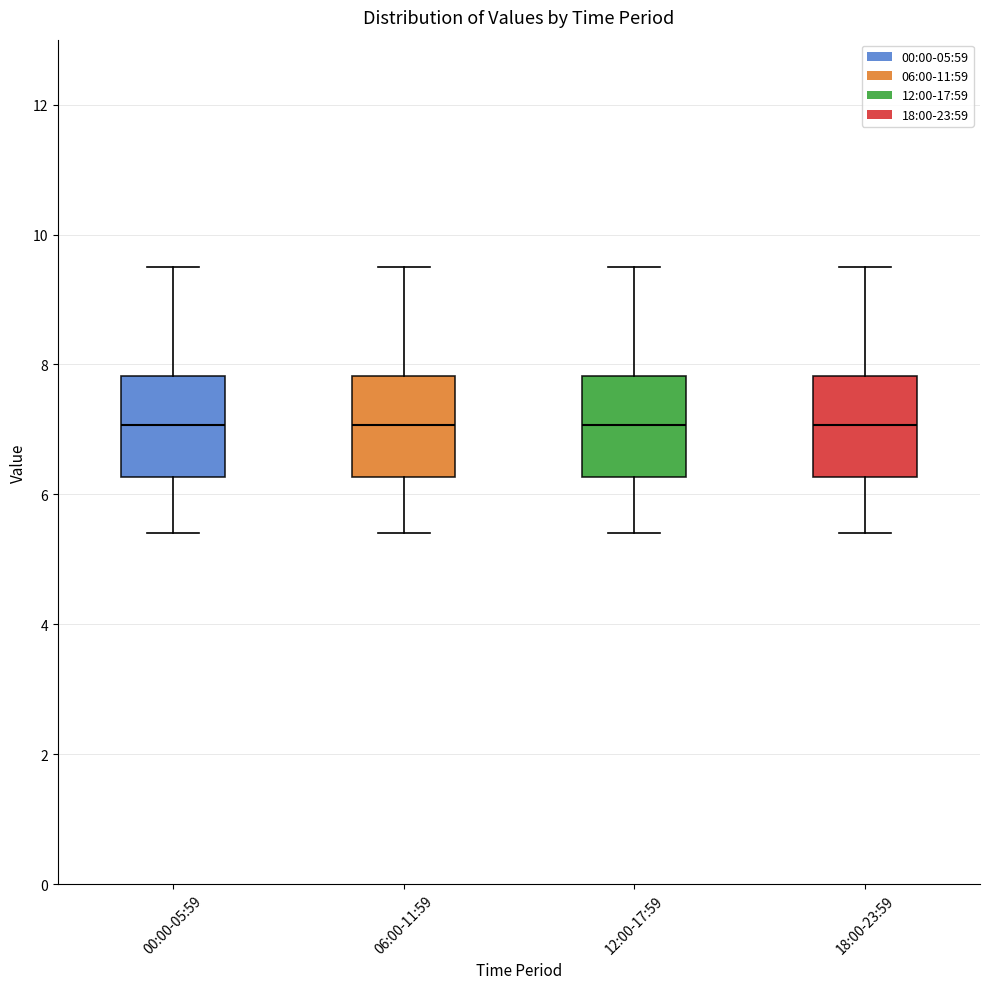

Where does the median line of the box for 18:00-23:59 sit on the y-axis? The values are not printed on the chart, so give them approximately, as read against the axis.

7.0